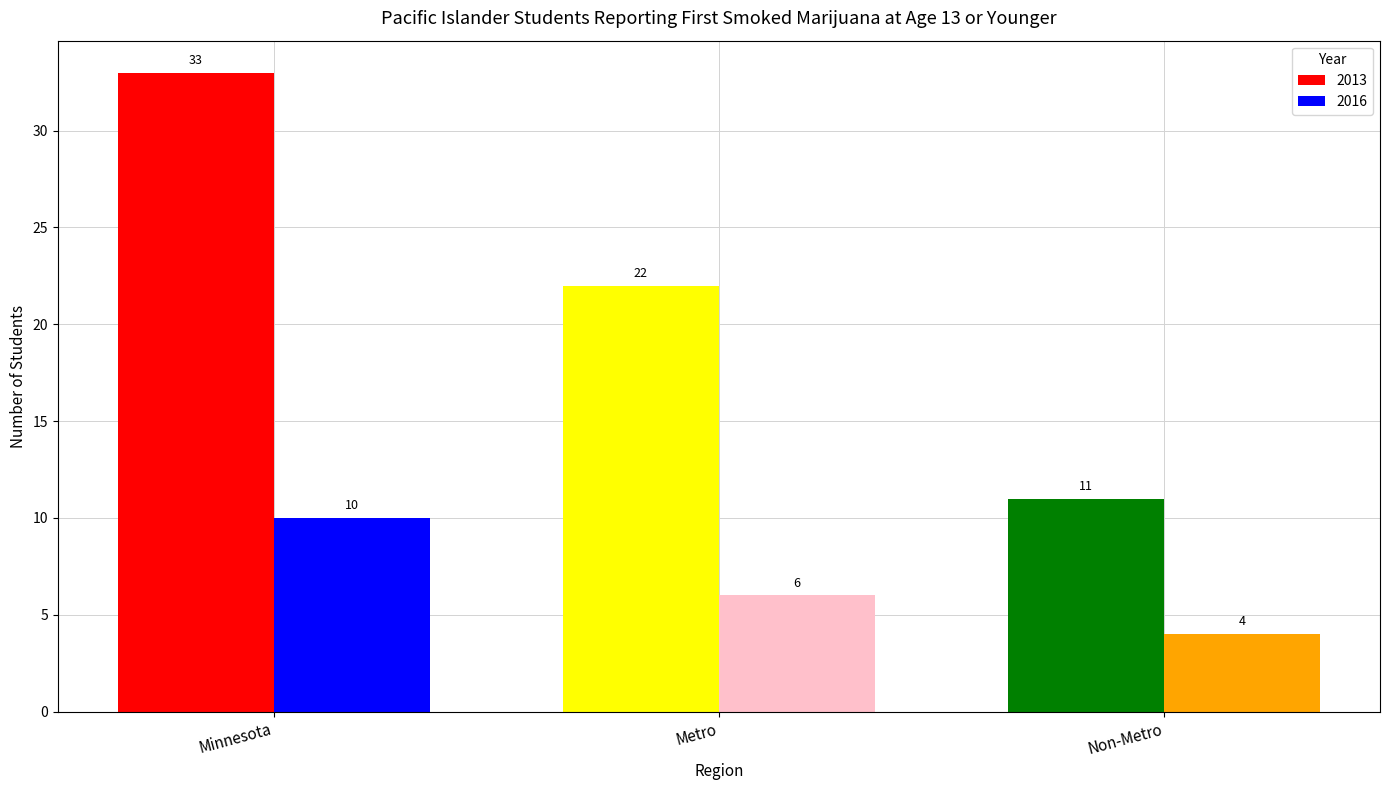

At which label does 2013 reach its peak?

Minnesota